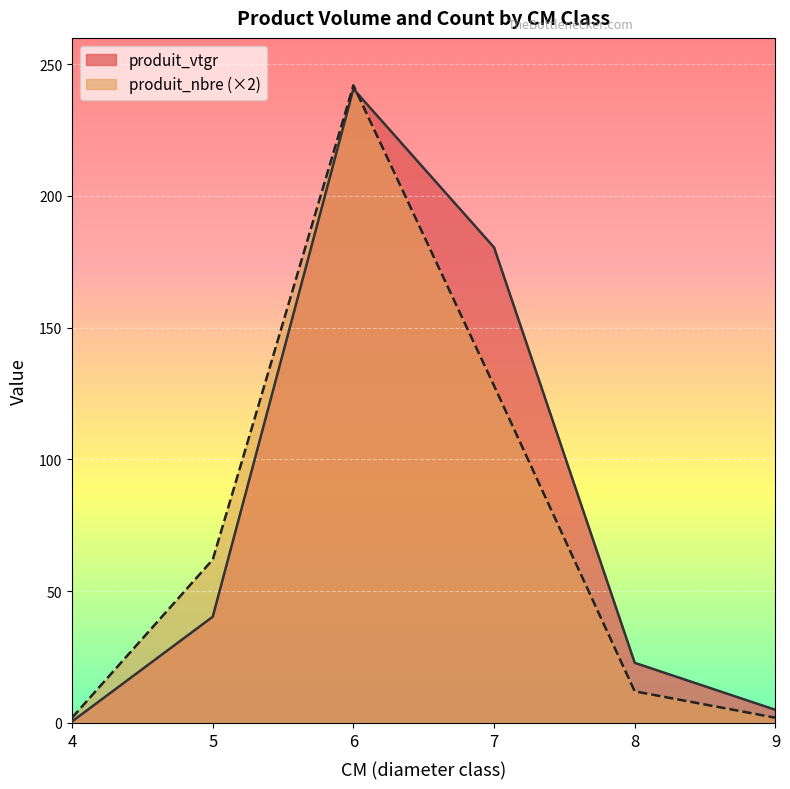

What are all the series names shown in the legend?

produit_vtgr, produit_nbre (×2)